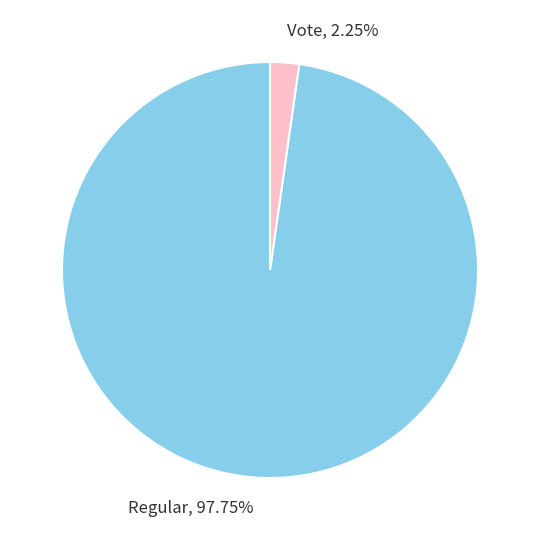

What is the largest slice in the pie chart?

Regular